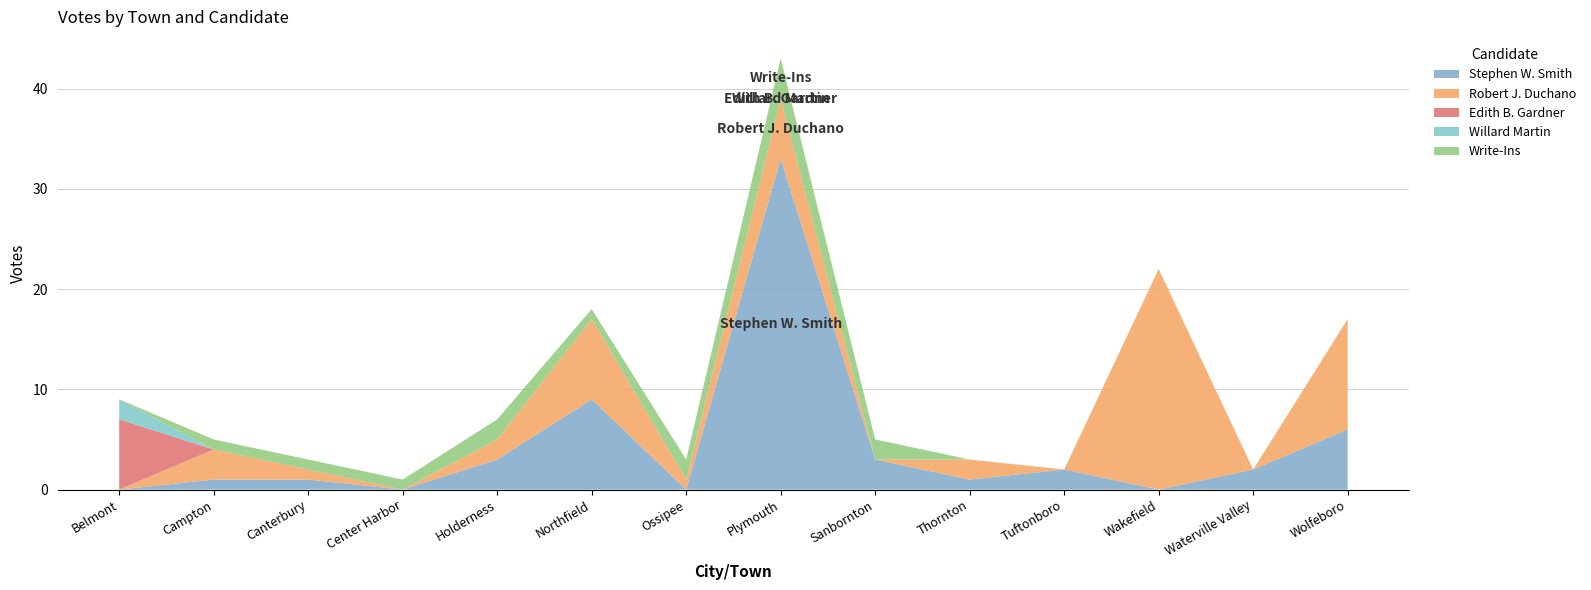

Reading left to right, list all the values displayed in this chart.

Stephen W. Smith: Belmont=0	Campton=1	Canterbury=1	Center Harbor=0	Holderness=3	Northfield=9	Ossipee=0	Plymouth=33	Sanbornton=3	Thornton=1	Tuftonboro=2	Wakefield=0	Waterville Valley=2	Wolfeboro=6
Robert J. Duchano: Belmont=0	Campton=3	Canterbury=1	Center Harbor=0	Holderness=2	Northfield=8	Ossipee=1	Plymouth=6	Sanbornton=0	Thornton=2	Tuftonboro=0	Wakefield=22	Waterville Valley=0	Wolfeboro=11
Edith B. Gardner: Belmont=7	Campton=0	Canterbury=0	Center Harbor=0	Holderness=0	Northfield=0	Ossipee=0	Plymouth=0	Sanbornton=0	Thornton=0	Tuftonboro=0	Wakefield=0	Waterville Valley=0	Wolfeboro=0
Willard Martin: Belmont=2	Campton=0	Canterbury=0	Center Harbor=0	Holderness=0	Northfield=0	Ossipee=0	Plymouth=0	Sanbornton=0	Thornton=0	Tuftonboro=0	Wakefield=0	Waterville Valley=0	Wolfeboro=0
Write-Ins: Belmont=0	Campton=1	Canterbury=1	Center Harbor=1	Holderness=2	Northfield=1	Ossipee=2	Plymouth=4	Sanbornton=2	Thornton=0	Tuftonboro=0	Wakefield=0	Waterville Valley=0	Wolfeboro=0